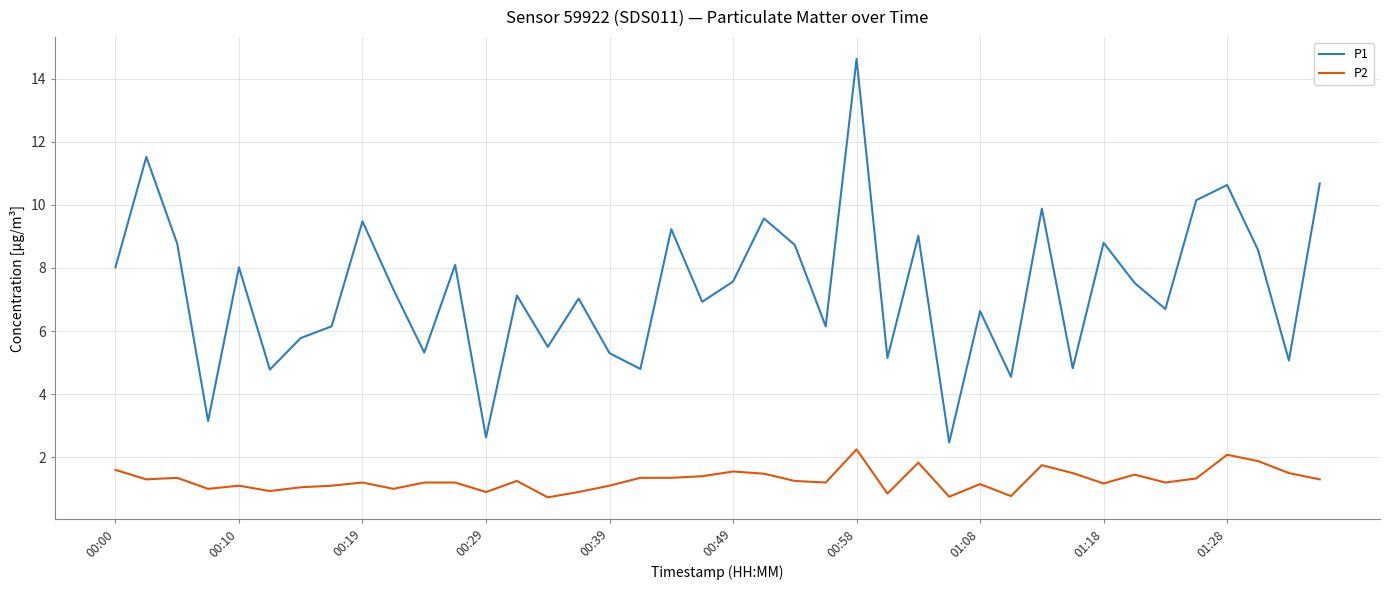

Which series has the widest spread of values?

P1